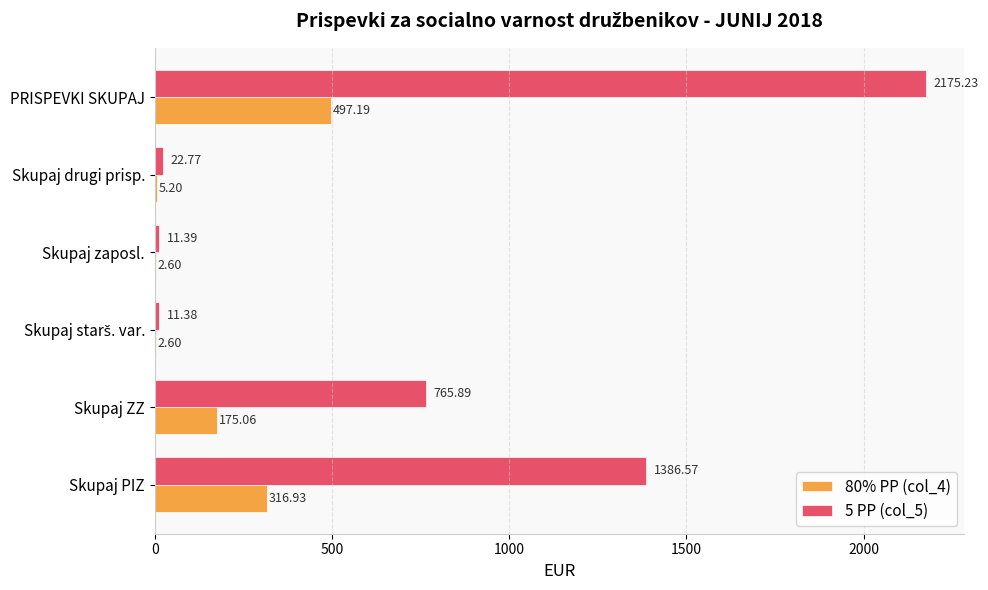

Count the number of categories in the chart.

6